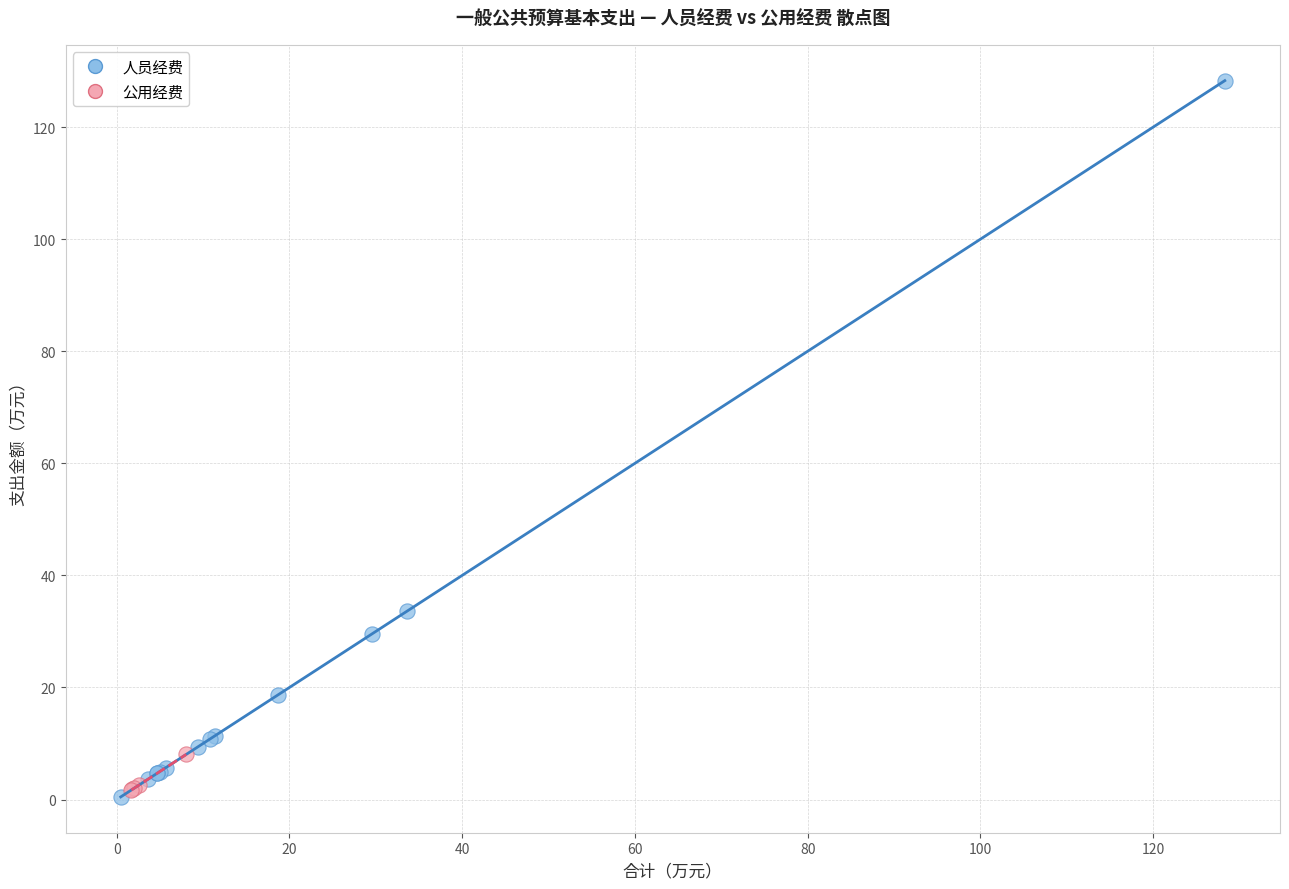

Which series contains the highest Y value?

人员经费